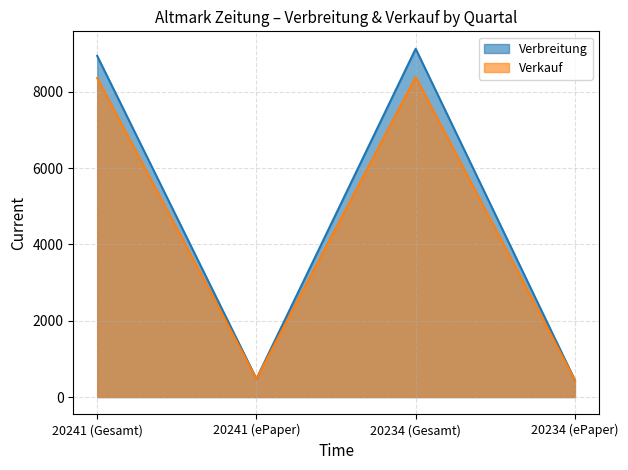

In Verbreitung, how many points are lower than both neighbors (excluding endpoints)?

1